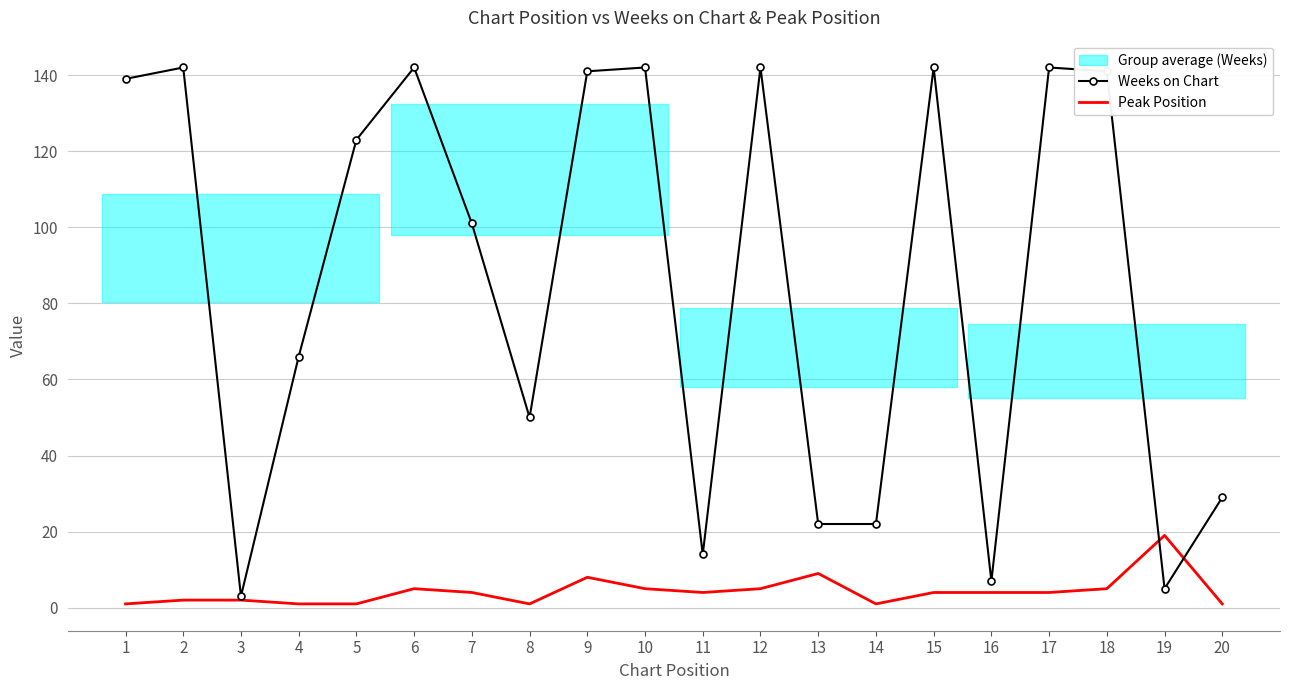

Between 11 and 14, which is larger?

14